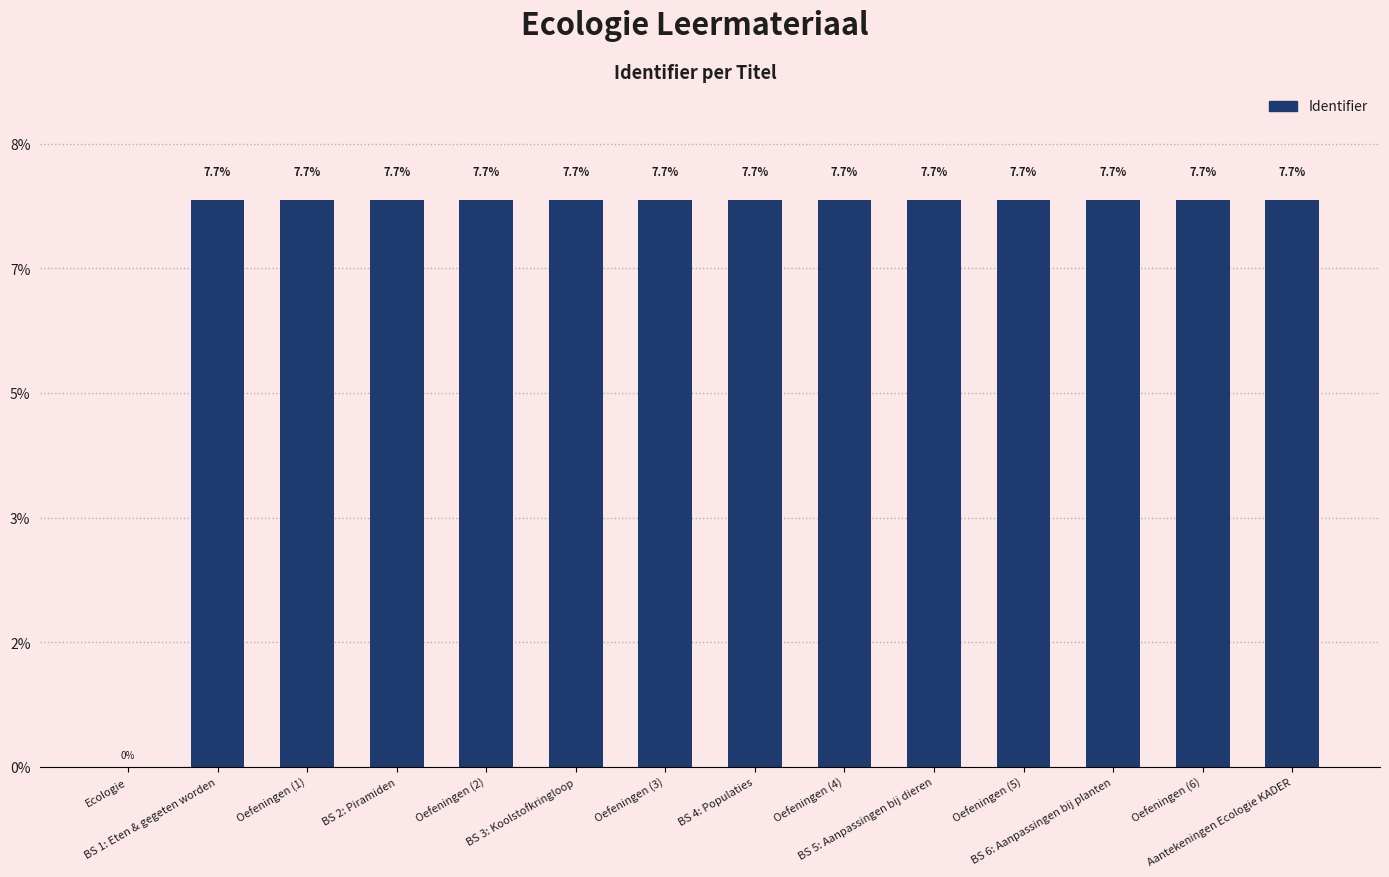

Does the chart contain any negative values?

No